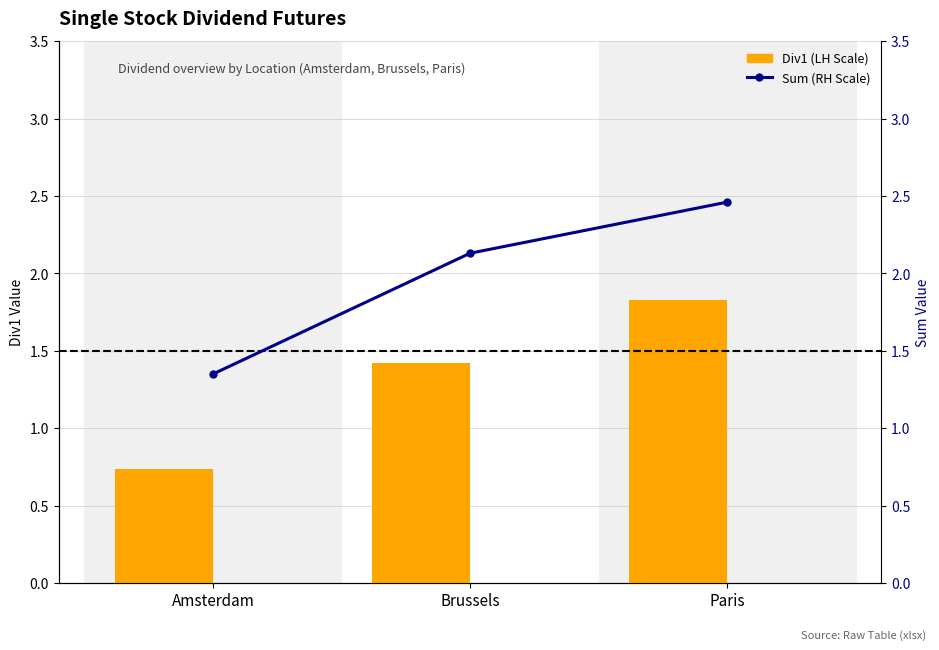

Where is Sum (RH Scale) nearest to the value 1?

Amsterdam